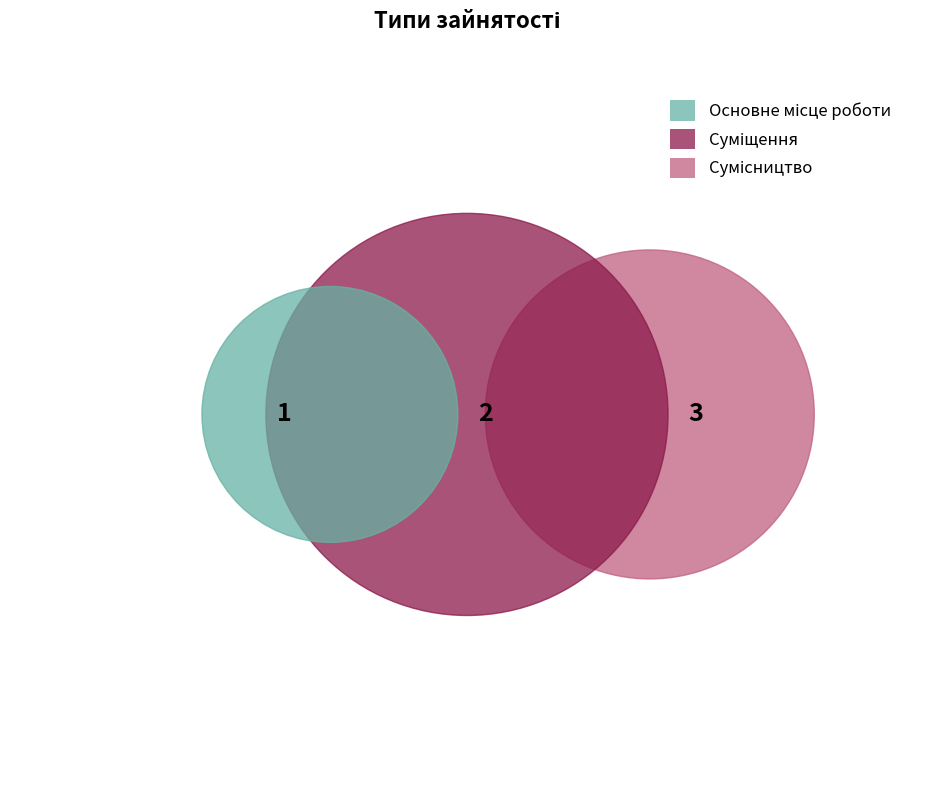

What is the total percentage of Сумісництво and Суміщення?

83.3%